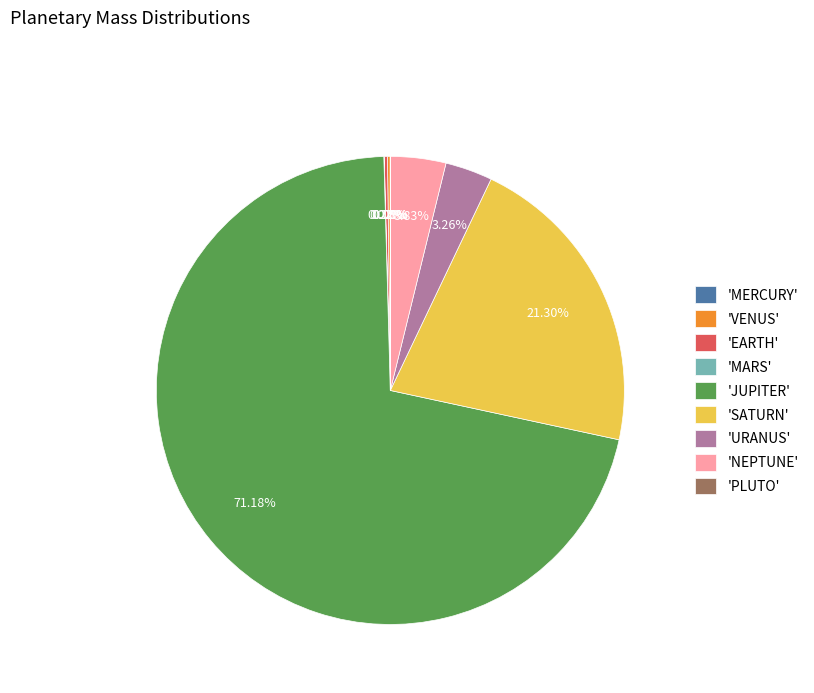

Is there a majority slice in this chart?

Yes